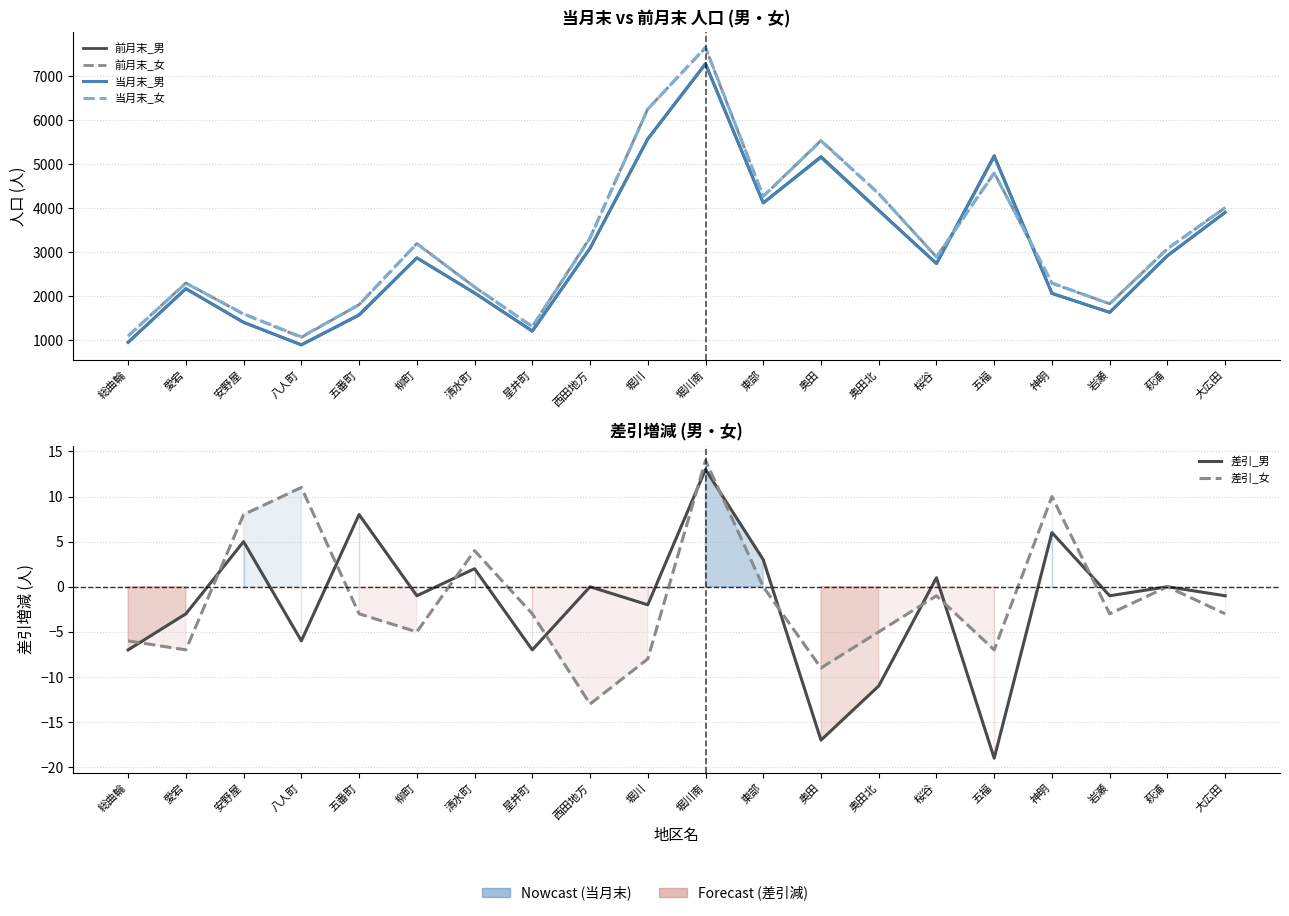

At how many categories does at least one series exceed 3149?

9